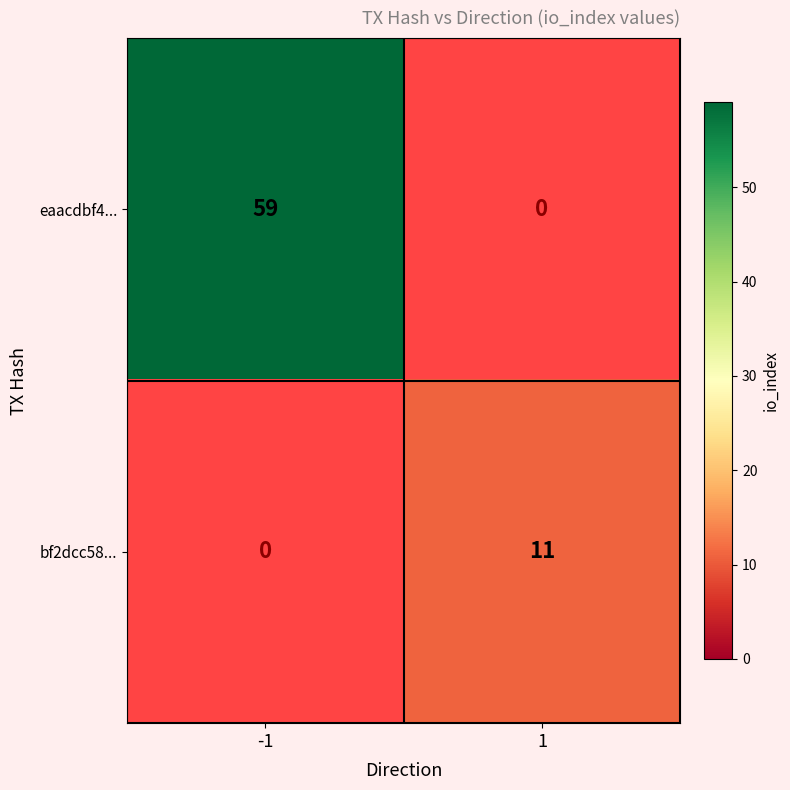

How many data points does each series have?

2